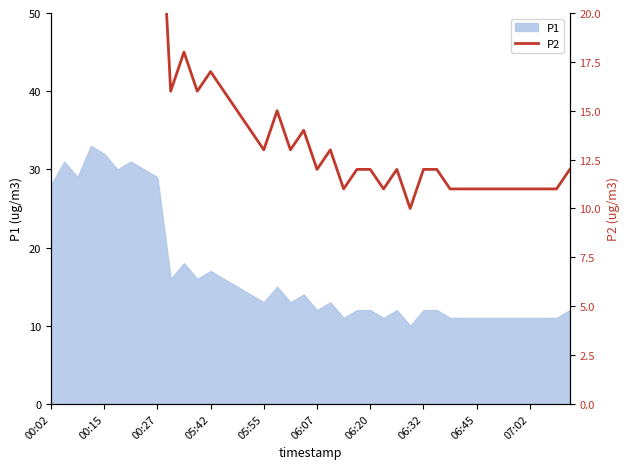

Does the chart have visible grid lines?

No